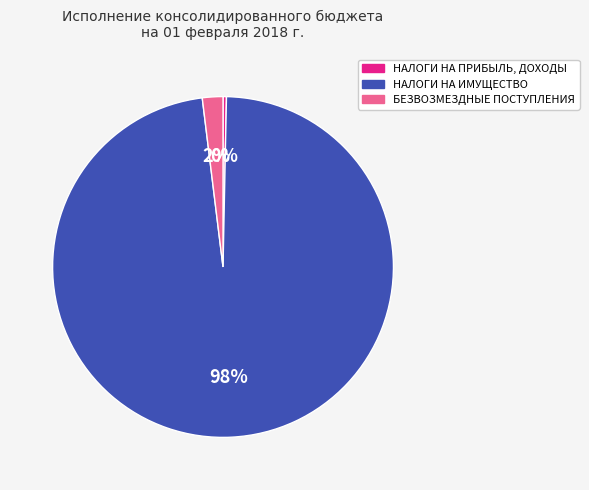

Count the number of slices in the pie.

3